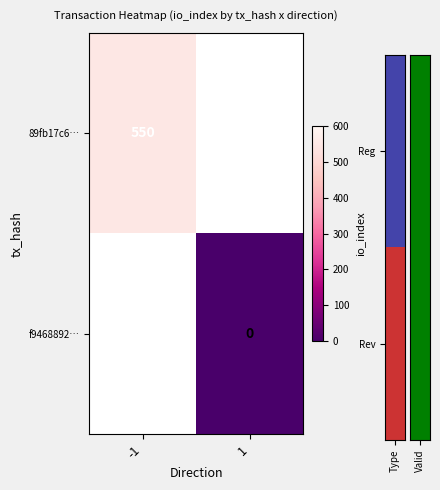

True or false: 89fb17c6… has a value of 785 at -1.

False